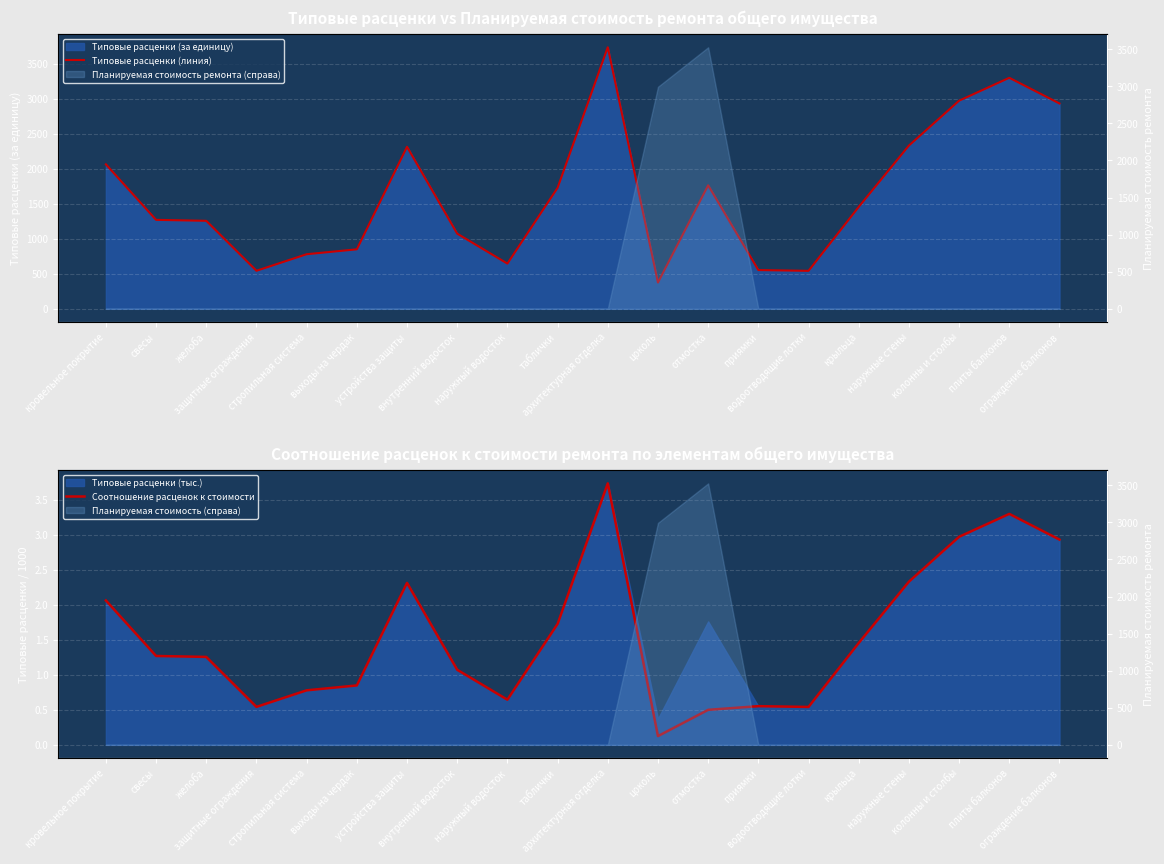

True or false: Соотношение расценок к стоимости and Типовые расценки (линия) cross at least once.

False